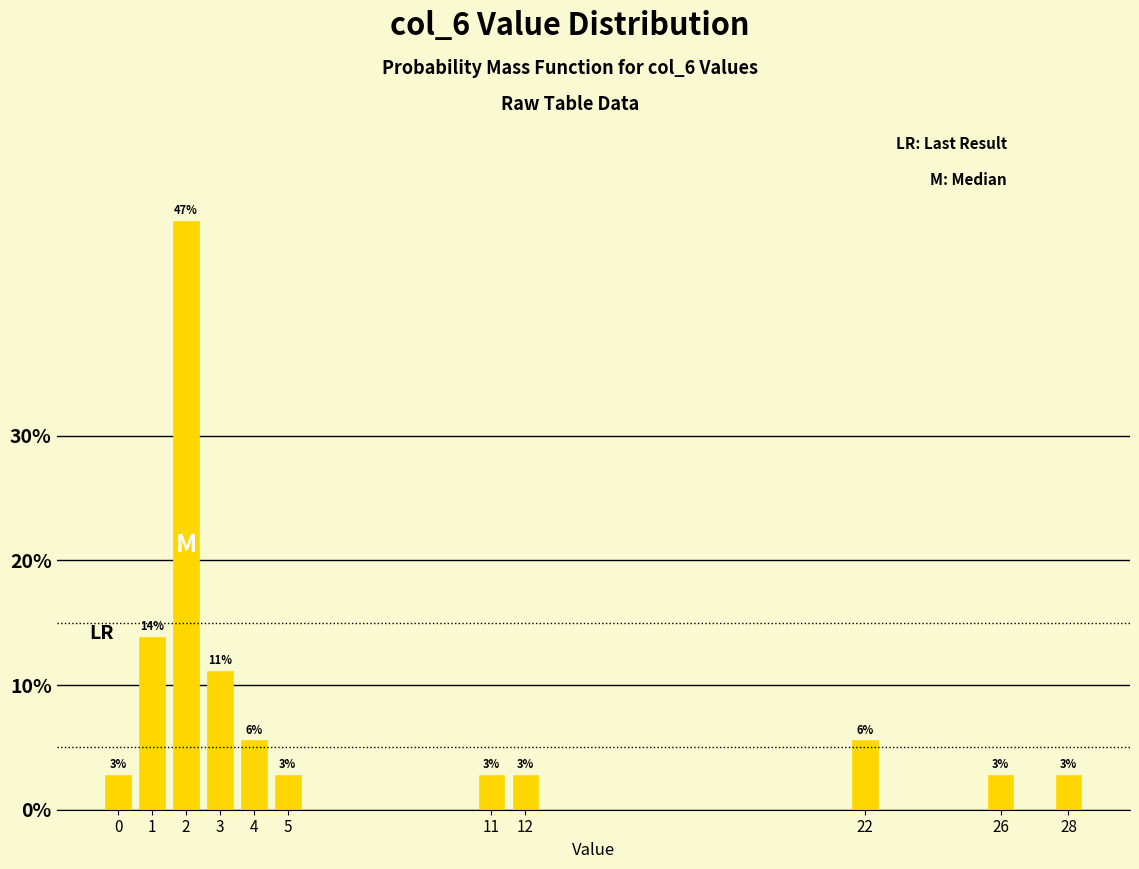

How many bars are there in total?

11